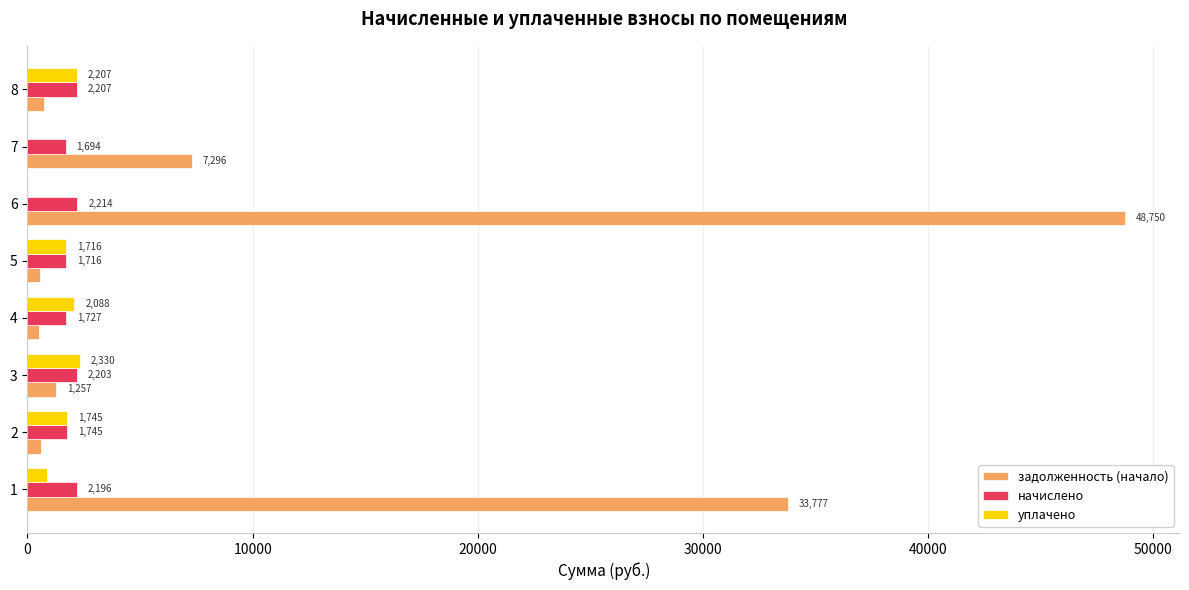

How many distinct data groups are displayed?

3